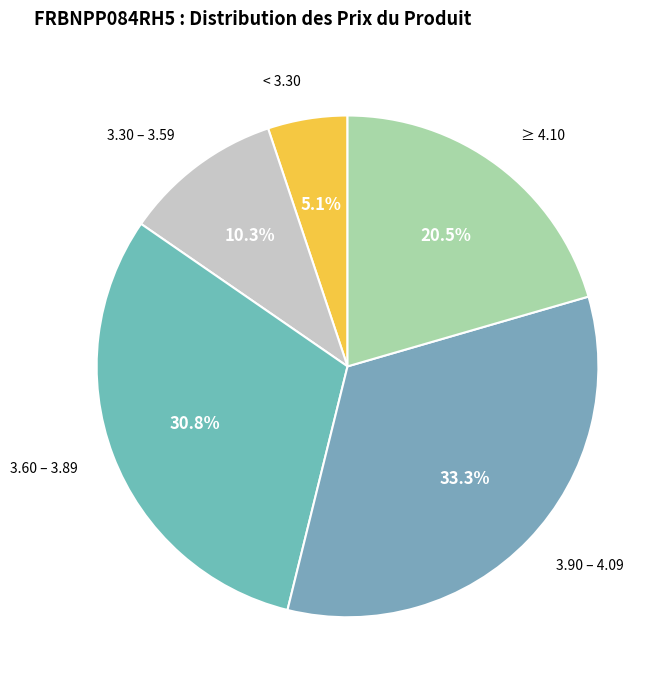

How many segments does this pie chart have?

5